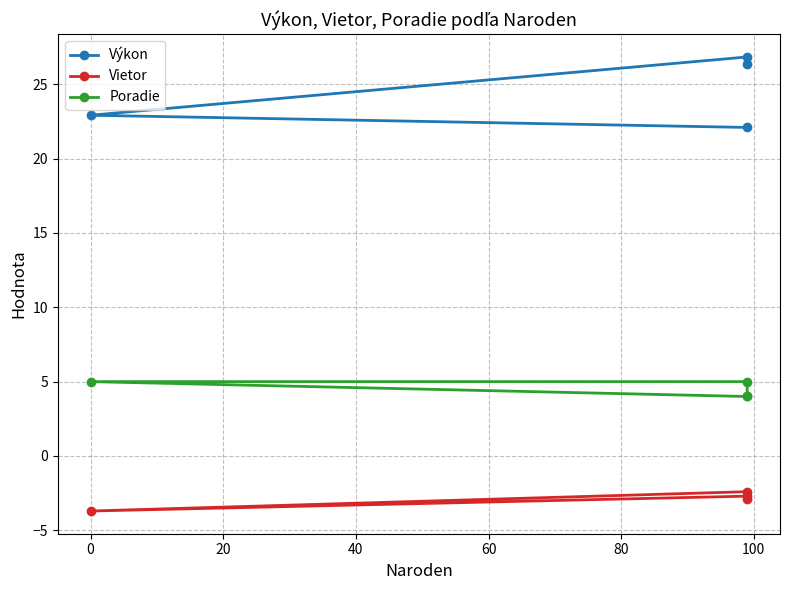

How many lines are shown in the chart?

3